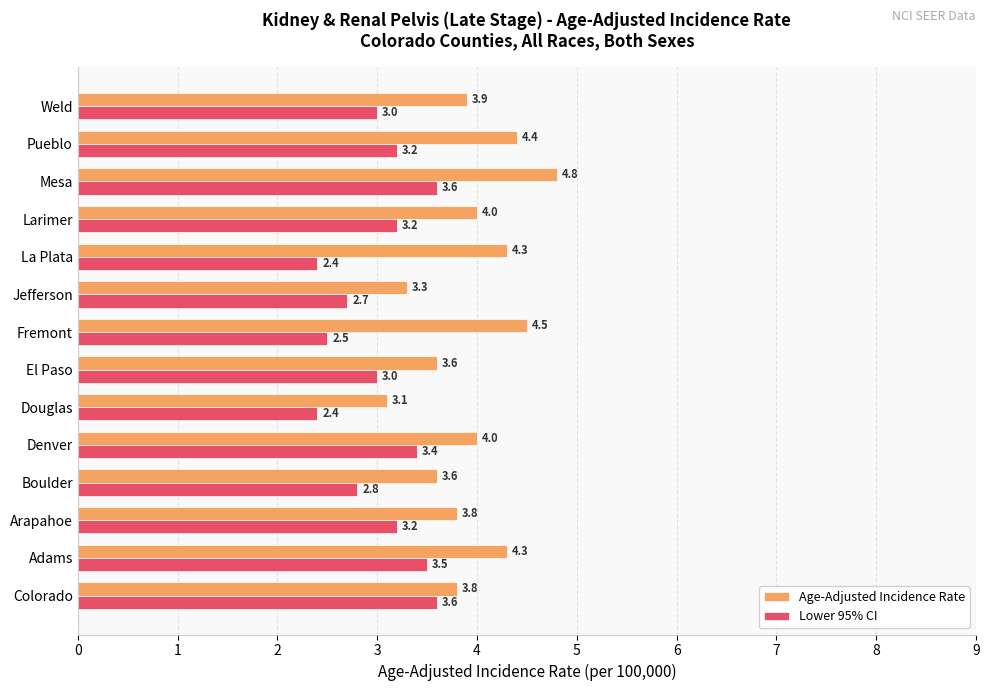

What is the maximum value shown in the chart?

4.8